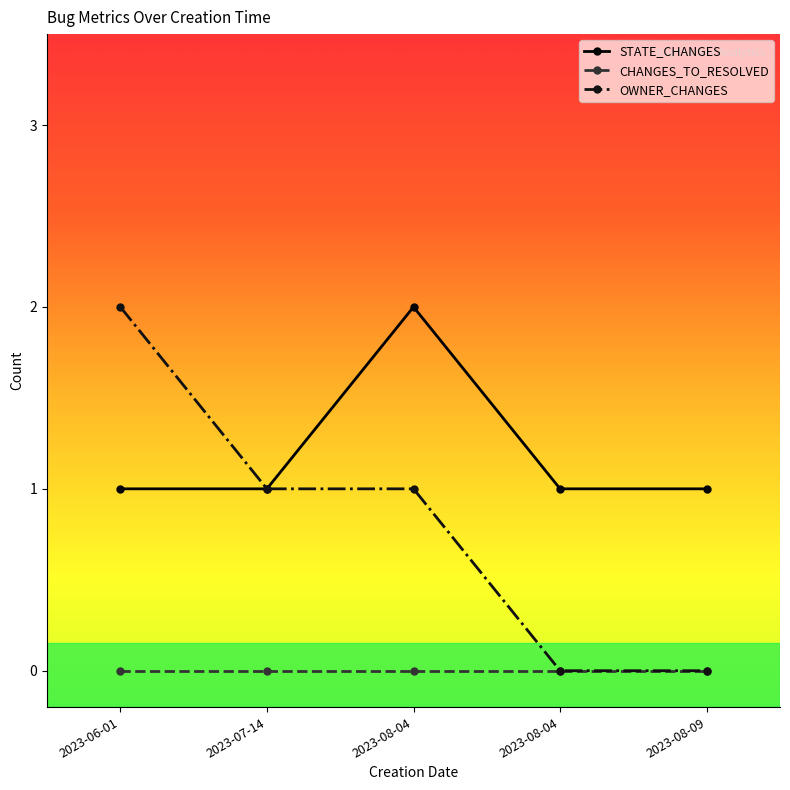

At how many categories does at least one series exceed 1?

2